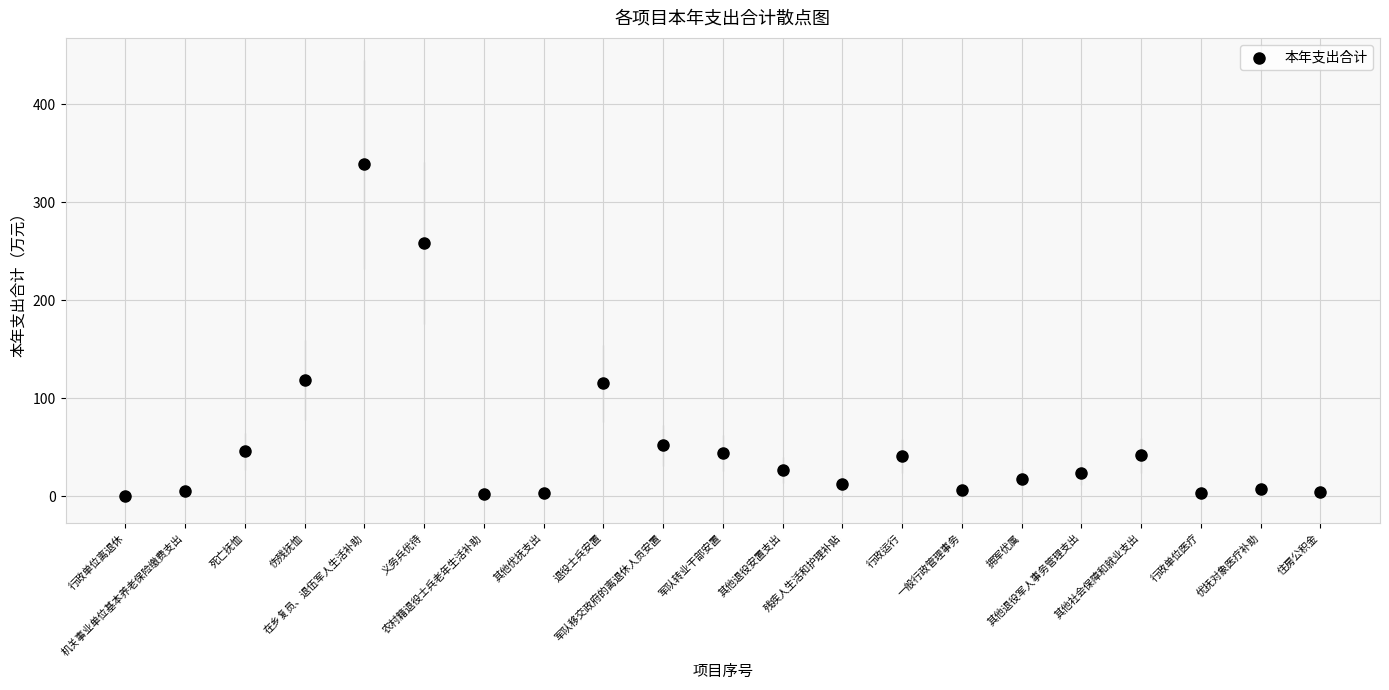

What is the range of X values (max minus min)?

20.0